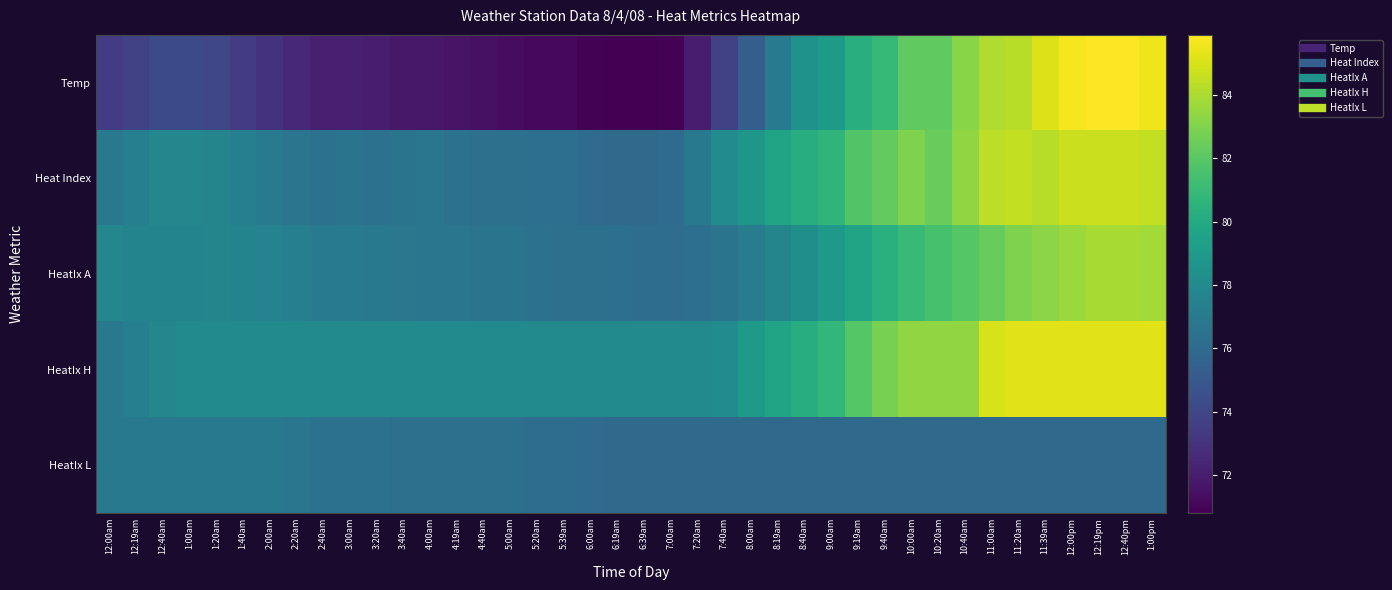

Reading right to left, extract all data points from this chart.

Temp: 1:00pm=85.5	12:40pm=85.9	12:19pm=85.9	12:00pm=85.7	11:39am=85.1	11:20am=84.3	11:00am=84.1	10:40am=83.2	10:20am=82.2	10:00am=82.2	9:40am=80.9	9:19am=80.3	9:00am=79.0	8:40am=78.5	8:19am=77.0	8:00am=75.4	7:40am=73.7	7:20am=72.0	7:00am=70.9	6:39am=70.8	6:19am=70.8	6:00am=70.9	5:39am=71.1	5:20am=71.1	5:00am=71.3	4:40am=71.5	4:19am=71.6	4:00am=71.8	3:40am=71.8	3:20am=72.0	3:00am=72.1	2:40am=72.1	2:20am=72.5	2:00am=73.0	1:40am=73.5	1:20am=74.0	1:00am=74.2	12:40am=74.2	12:19am=73.7	12:00am=73.5
Heat Index: 1:00pm=84.5	12:40pm=84.7	12:19pm=84.7	12:00pm=84.7	11:39am=84.3	11:20am=84.5	11:00am=84.4	10:40am=83.4	10:20am=82.4	10:00am=83.0	9:40am=82.3	9:19am=81.8	9:00am=80.7	8:40am=80.2	8:19am=79.6	8:00am=78.8	7:40am=78.1	7:20am=76.9	7:00am=76.1	6:39am=76.0	6:19am=76.0	6:00am=76.1	5:39am=76.3	5:20am=76.3	5:00am=76.4	4:40am=76.4	4:19am=76.5	4:00am=76.7	3:40am=76.6	3:20am=76.5	3:00am=76.6	2:40am=76.5	2:20am=76.7	2:00am=77.1	1:40am=77.3	1:20am=77.7	1:00am=77.8	12:40am=77.8	12:19am=77.3	12:00am=76.9
HeatIx A: 1:00pm=83.8	12:40pm=83.9	12:19pm=83.9	12:00pm=83.6	11:39am=83.3	11:20am=83.0	11:00am=82.4	10:40am=81.9	10:20am=81.5	10:00am=81.0	9:40am=80.4	9:19am=79.6	9:00am=78.9	8:40am=78.3	8:19am=77.7	8:00am=77.2	7:40am=76.6	7:20am=76.3	7:00am=76.2	6:39am=76.2	6:19am=76.3	6:00am=76.4	5:39am=76.4	5:20am=76.5	5:00am=76.6	4:40am=76.6	4:19am=76.7	4:00am=76.7	3:40am=76.8	3:20am=76.9	3:00am=77.0	2:40am=77.1	2:20am=77.3	2:00am=77.5	1:40am=77.6	1:20am=77.7	1:00am=77.6	12:40am=77.6	12:19am=77.6	12:00am=77.8
HeatIx H: 1:00pm=85.2	12:40pm=85.2	12:19pm=85.2	12:00pm=85.2	11:39am=85.2	11:20am=85.2	11:00am=85.0	10:40am=83.4	10:20am=83.4	10:00am=83.4	9:40am=82.8	9:19am=81.9	9:00am=80.8	8:40am=80.2	8:19am=79.6	8:00am=79.0	7:40am=78.1	7:20am=78.0	7:00am=78.0	6:39am=78.0	6:19am=78.0	6:00am=78.0	5:39am=78.0	5:20am=78.0	5:00am=78.0	4:40am=78.0	4:19am=78.0	4:00am=78.0	3:40am=78.0	3:20am=78.0	3:00am=78.0	2:40am=78.0	2:20am=78.0	2:00am=78.0	1:40am=78.0	1:20am=78.0	1:00am=78.0	12:40am=77.8	12:19am=77.3	12:00am=76.9
HeatIx L: 1:00pm=76.0	12:40pm=76.0	12:19pm=76.0	12:00pm=76.0	11:39am=76.0	11:20am=76.0	11:00am=76.0	10:40am=76.0	10:20am=76.0	10:00am=76.0	9:40am=76.0	9:19am=76.0	9:00am=76.0	8:40am=76.0	8:19am=76.0	8:00am=76.0	7:40am=76.0	7:20am=76.0	7:00am=76.0	6:39am=76.0	6:19am=76.0	6:00am=76.1	5:39am=76.2	5:20am=76.2	5:00am=76.4	4:40am=76.4	4:19am=76.4	4:00am=76.4	3:40am=76.4	3:20am=76.5	3:00am=76.5	2:40am=76.5	2:20am=76.7	2:00am=76.9	1:40am=76.9	1:20am=76.9	1:00am=76.9	12:40am=76.9	12:19am=76.9	12:00am=76.9